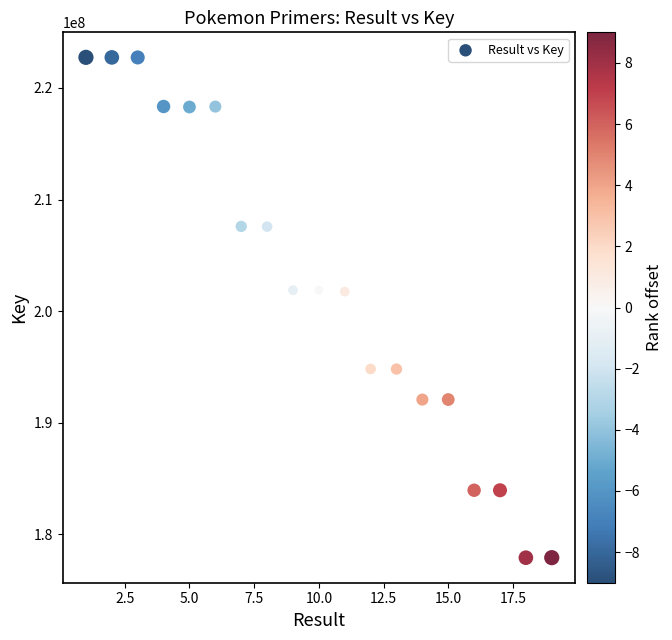

What is the range of X values (max minus min)?

18